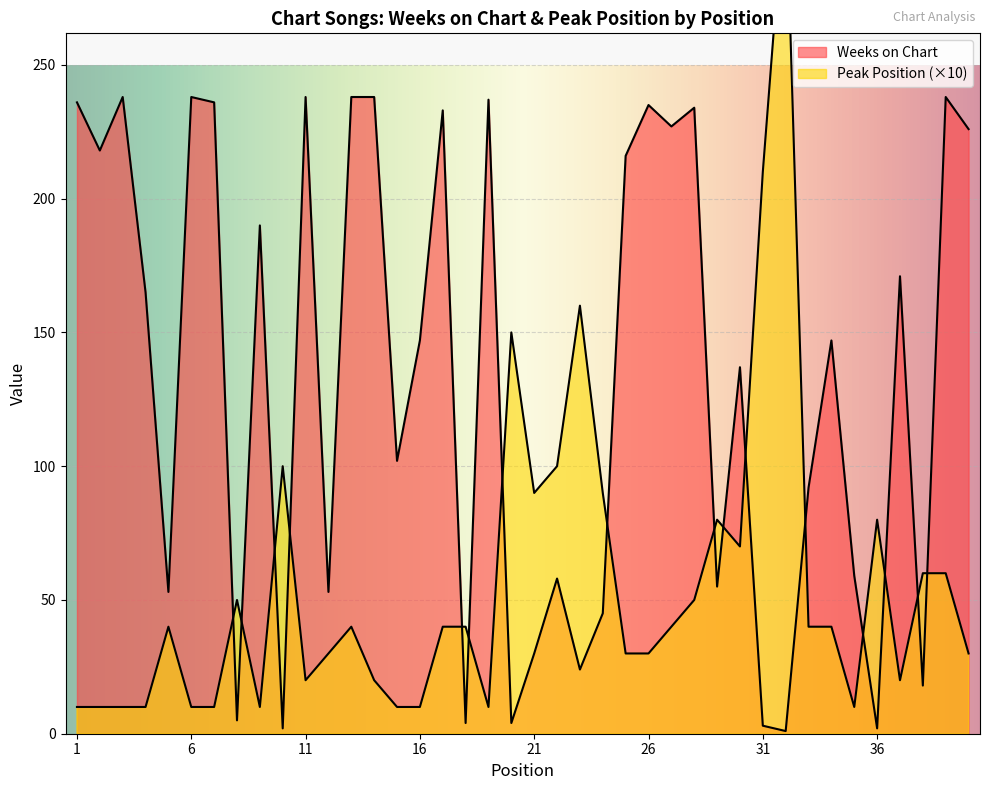

True or false: Weeks on Chart has a value of 75 at 24.

False